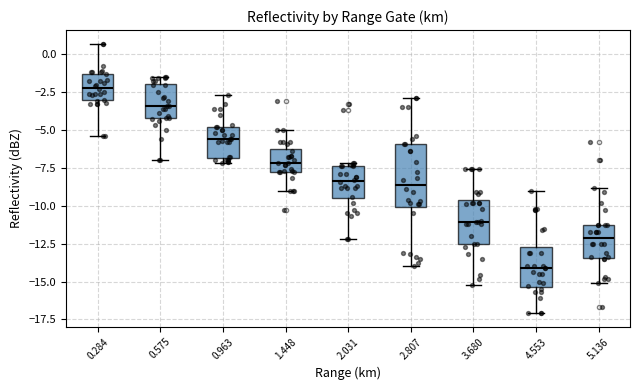

Reading left to right, transcribe this box plot: for each box, give where its median line is, the range the box spans, and where its two whiskers end, as read against the y-axis. The values are not printed on the chart, so give them approximately, as read against the axis.

0.284: median -2.0, box -3.0 to -1.5, whiskers -5.5 to 0.5
0.575: median -3.5, box -4.0 to -2.0, whiskers -7.0 to -1.5
0.963: median -5.5, box -7.0 to -5.0, whiskers -7.0 (just below the box's lower edge) to -2.5
1.448: median -7.0, box -8.0 to -6.5, whiskers -9.0 to -5.0
2.031: median -8.5, box -9.5 to -7.5, whiskers -12.0 to -7.0
2.807: median -8.5, box -10.0 to -6.0, whiskers -14.0 to -3.0
3.680: median -11.0, box -12.5 to -9.5, whiskers -15.0 to -7.5
4.553: median -14.0, box -15.5 to -12.5, whiskers -17.0 to -9.0
5.136: median -12.0, box -13.5 to -11.5, whiskers -15.0 to -9.0